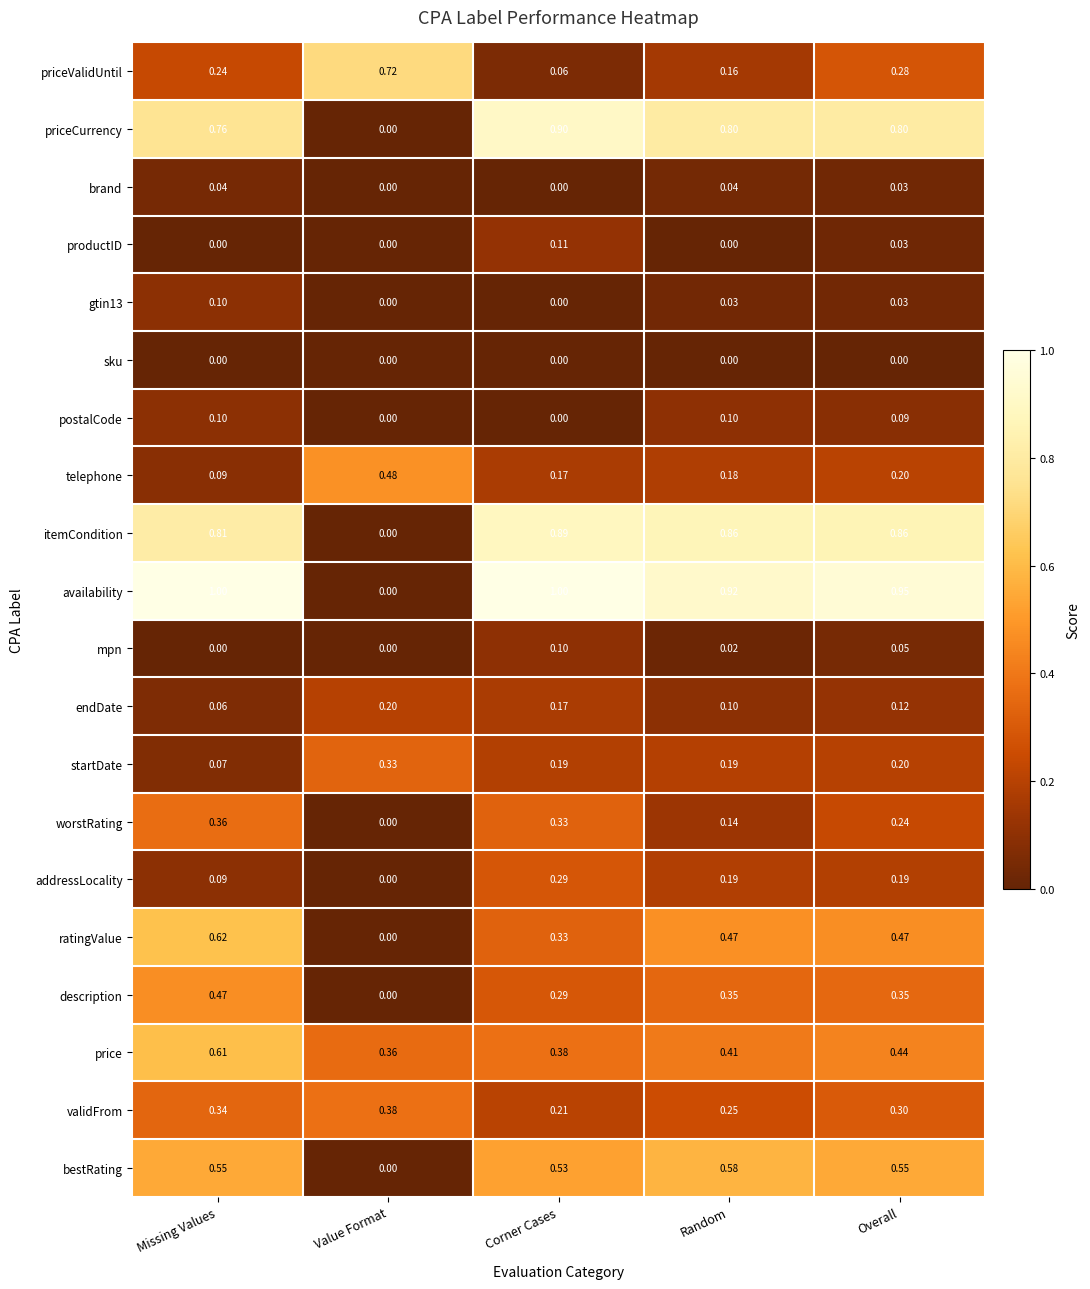

At which label is telephone closest to 0?

Missing Values